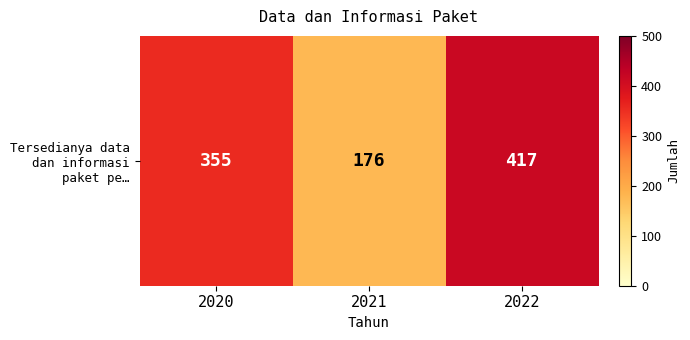

List the labels in order of value, smallest first.

2021, 2020, 2022